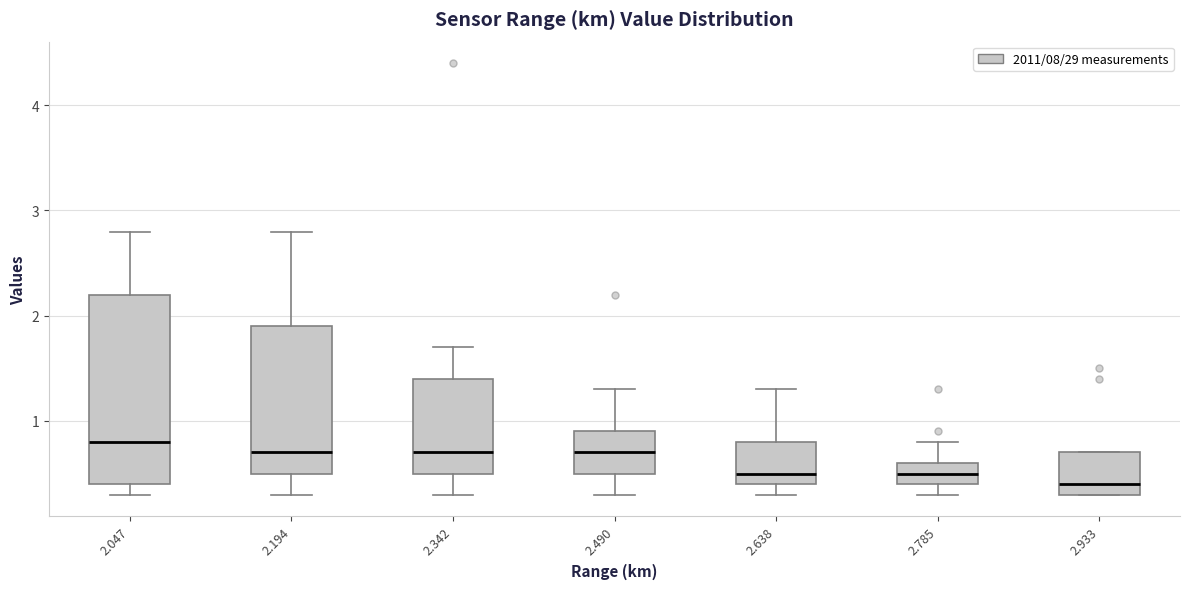

Which box has the highest median line?

2.047